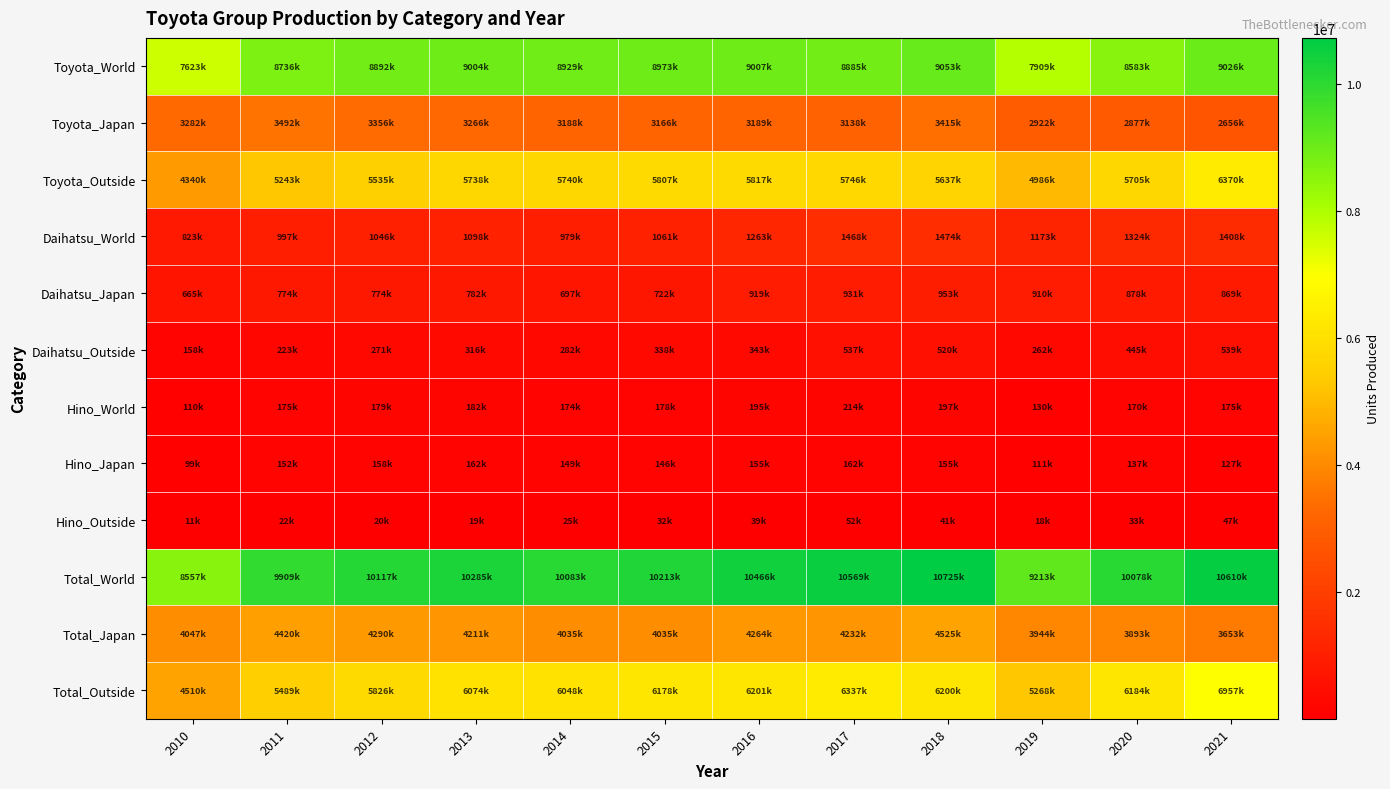

At which category is the sum across all series the highest?

2018